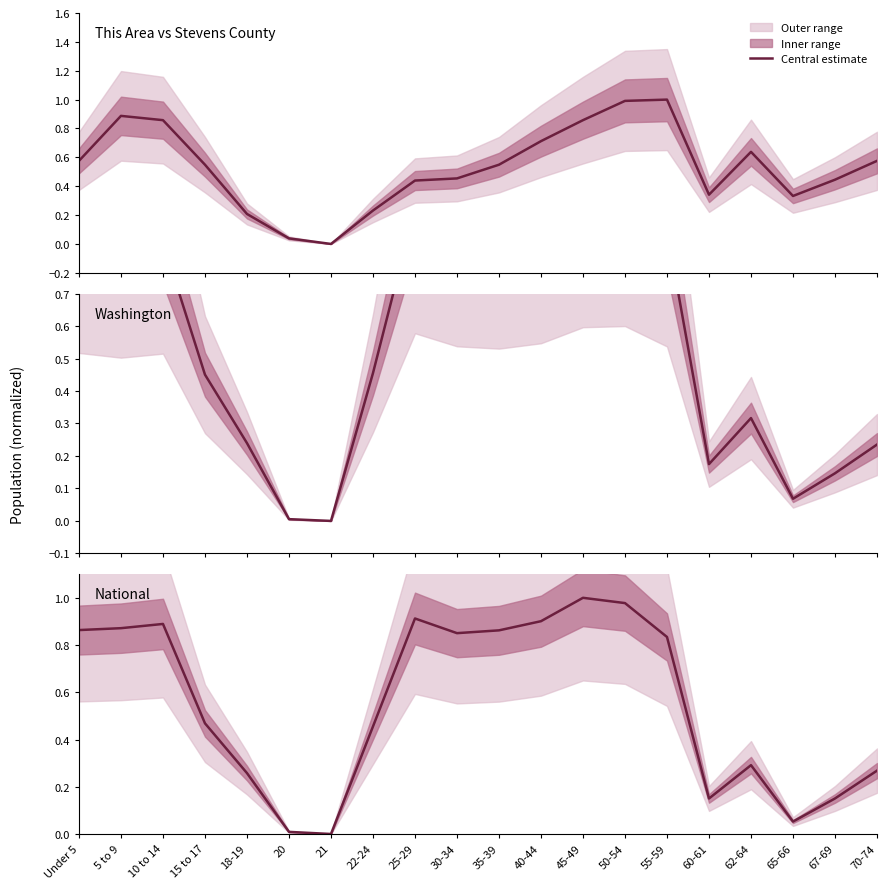

Reading left to right, extract all data points from this chart.

This Area vs Stevens County: Under 5=0.6	5 to 9=0.9	10 to 14=0.9	15 to 17=0.5	18-19=0.2	20=0.0	21=0.0	22-24=0.2	25-29=0.4	30-34=0.5	35-39=0.5	40-44=0.7	45-49=0.9	50-54=1.0	55-59=1.0	60-61=0.3	62-64=0.6	65-66=0.3	67-69=0.4	70-74=0.6
Washington: Under 5=0.9	5 to 9=0.8	10 to 14=0.9	15 to 17=0.5	18-19=0.2	20=0.0	21=0.0	22-24=0.5	25-29=1.0	30-34=0.9	35-39=0.9	40-44=0.9	45-49=1.0	50-54=1.0	55-59=0.9	60-61=0.2	62-64=0.3	65-66=0.1	67-69=0.1	70-74=0.2
National: Under 5=0.9	5 to 9=0.9	10 to 14=0.9	15 to 17=0.5	18-19=0.3	20=0.0	21=0.0	22-24=0.5	25-29=0.9	30-34=0.9	35-39=0.9	40-44=0.9	45-49=1.0	50-54=1.0	55-59=0.8	60-61=0.2	62-64=0.3	65-66=0.1	67-69=0.2	70-74=0.3